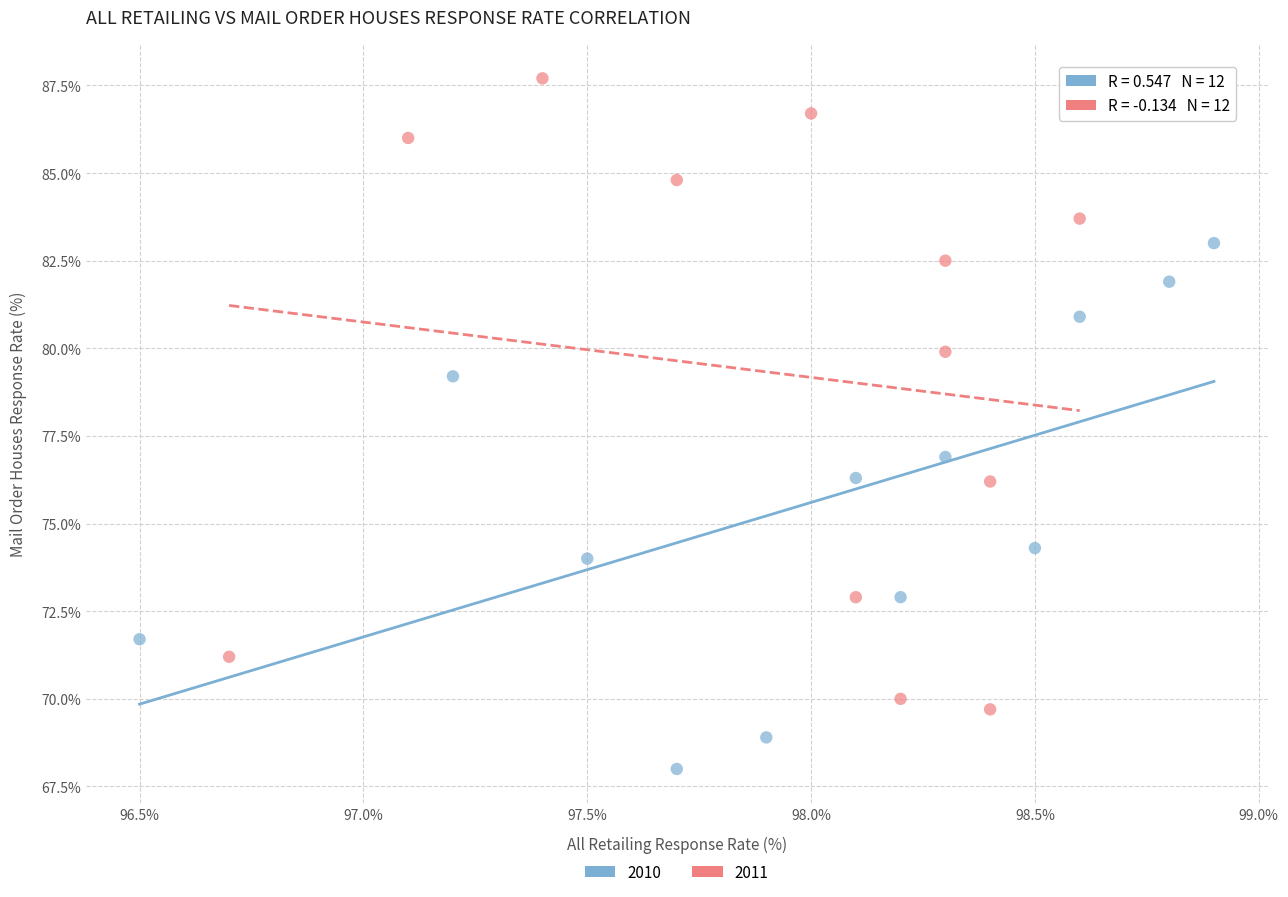

Which series reaches the maximum Y coordinate?

2011